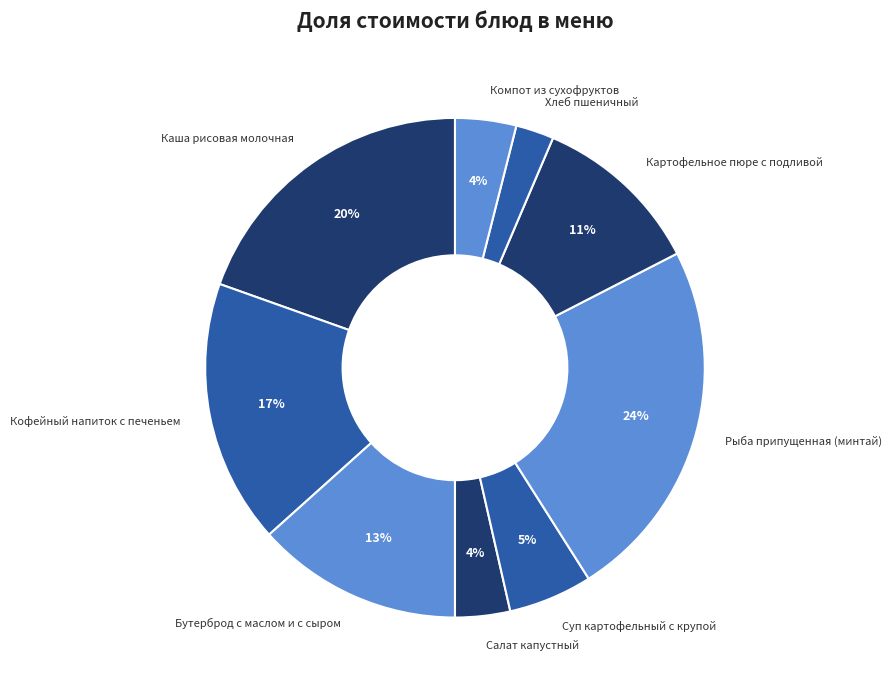

To the nearest percent, what is the difference between the Компот из сухофруктов and Кофейный напиток с печеньем slice percentages?

13%